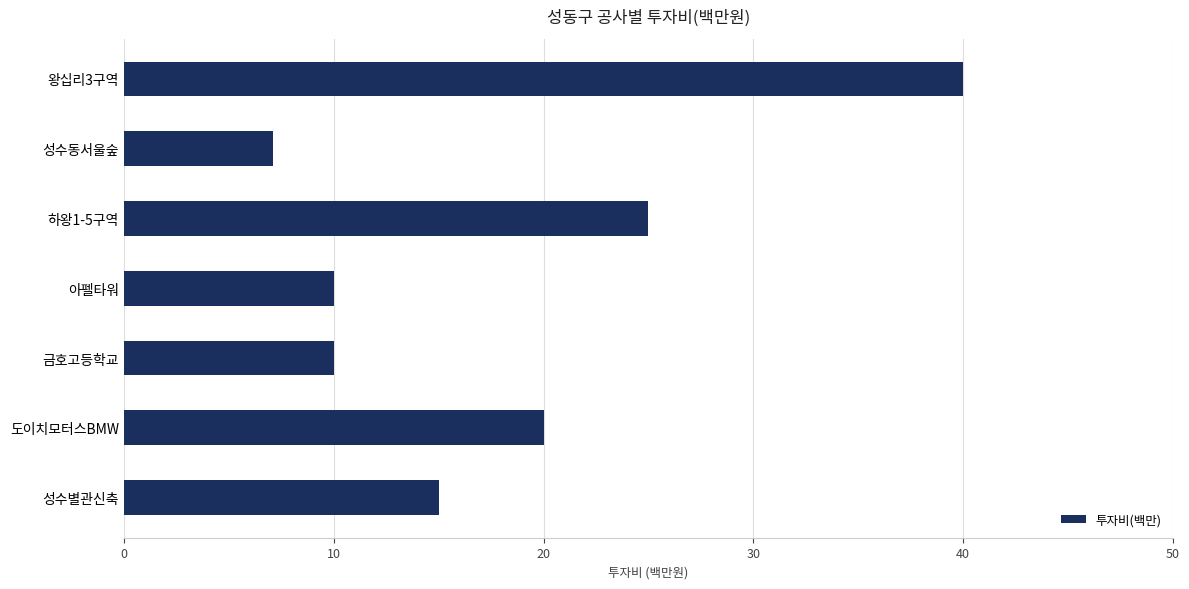

Does the chart contain stacked bars?

No